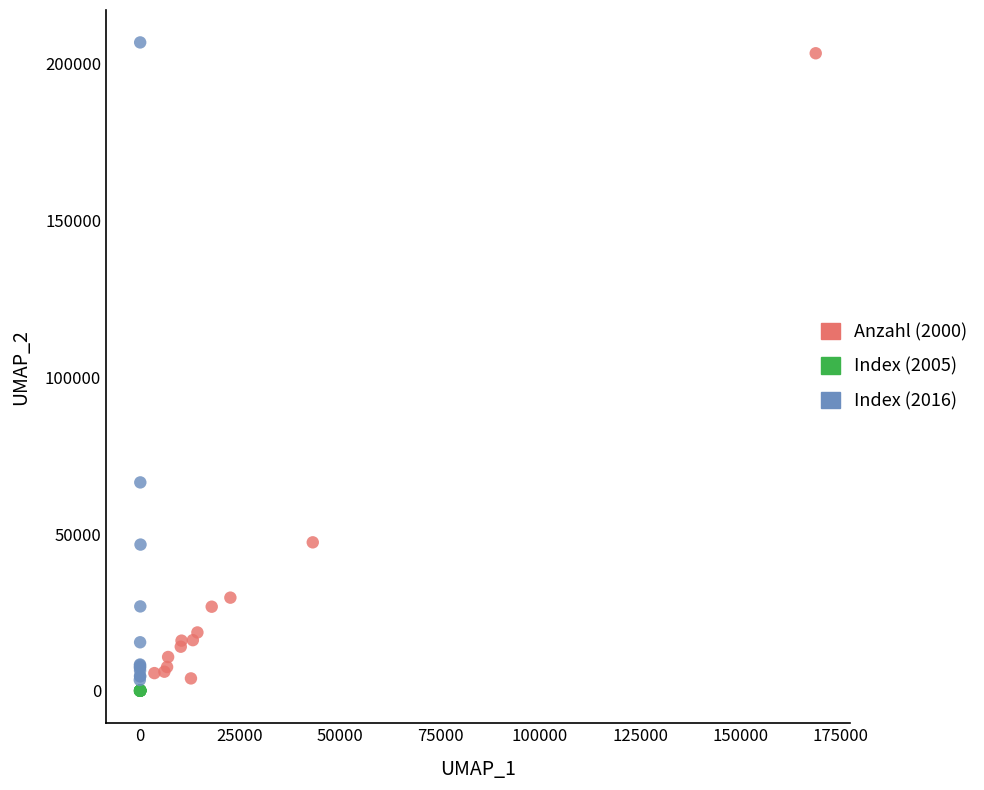

Which series has the largest Y range (max minus min)?

Index (2016)